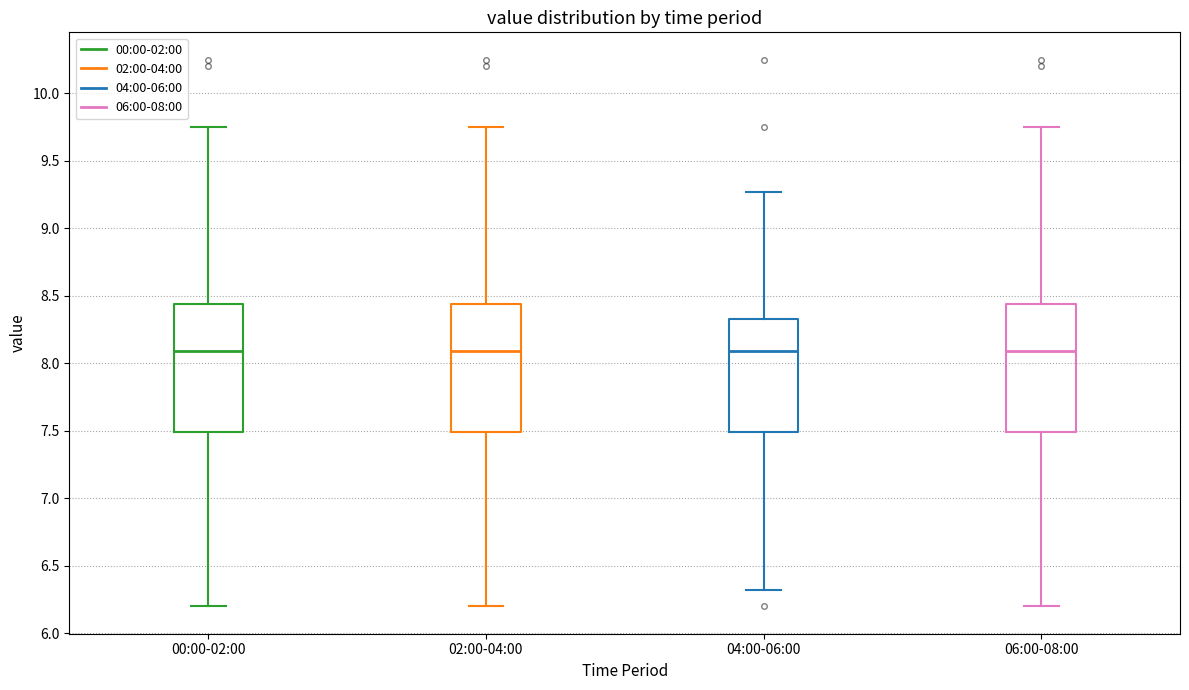

Reading left to right, read every box against the y-axis: the position of its median line, the range the box covers, and the ends of its whiskers. The values are not printed on the chart, so give them approximately, as read against the axis.

00:00-02:00: median 8.10, box 7.50 to 8.45, whiskers 6.20 to 9.75
02:00-04:00: median 8.10, box 7.50 to 8.45, whiskers 6.20 to 9.75
04:00-06:00: median 8.10, box 7.50 to 8.35, whiskers 6.30 to 9.25
06:00-08:00: median 8.10, box 7.50 to 8.45, whiskers 6.20 to 9.75